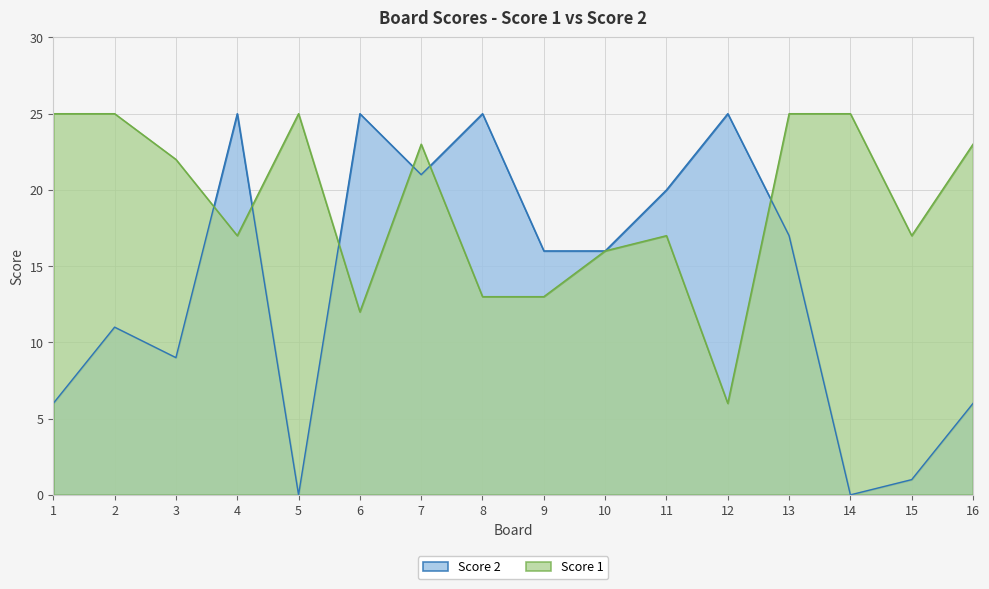

How many positive values does the Score 2 series have?

14